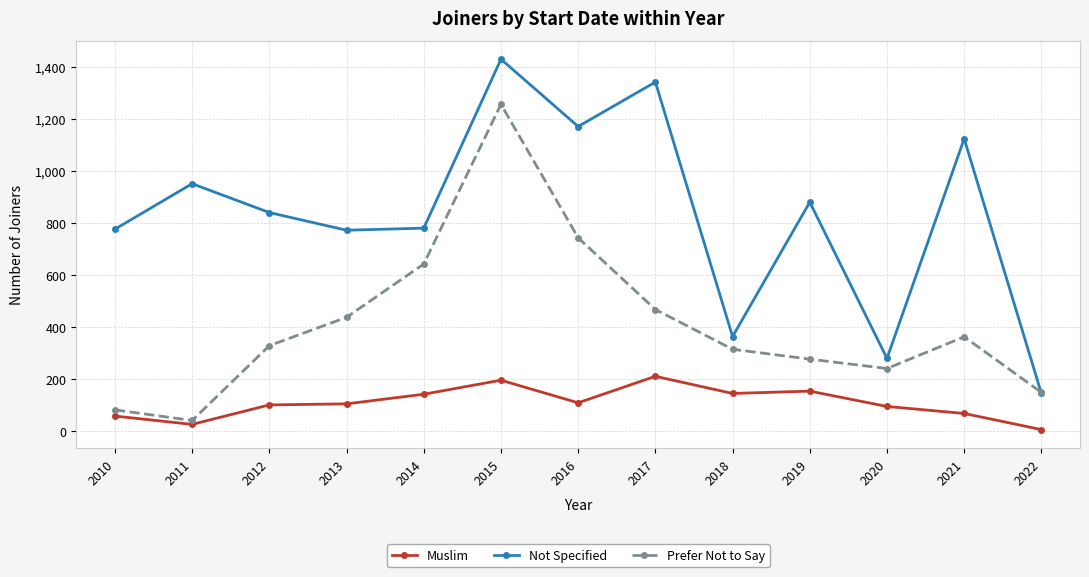

What is the sum of the Muslim values at 2022 and 2010?

62